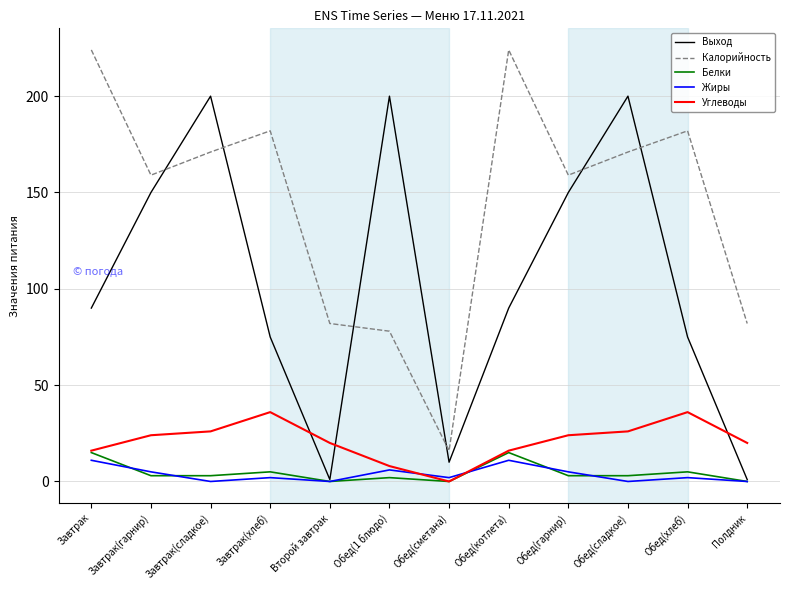

What are all the series names shown in the legend?

Выход, Калорийность, Белки, Жиры, Углеводы